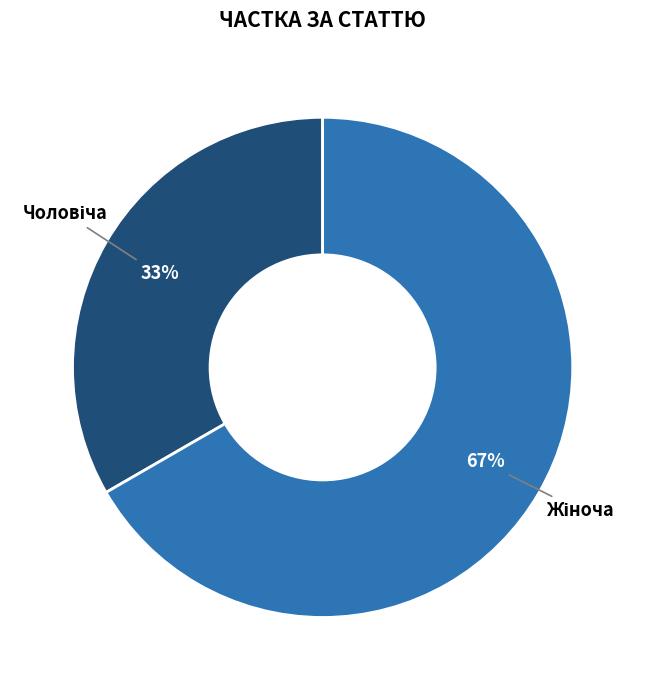

To the nearest percent, what is the average slice percentage?

50%